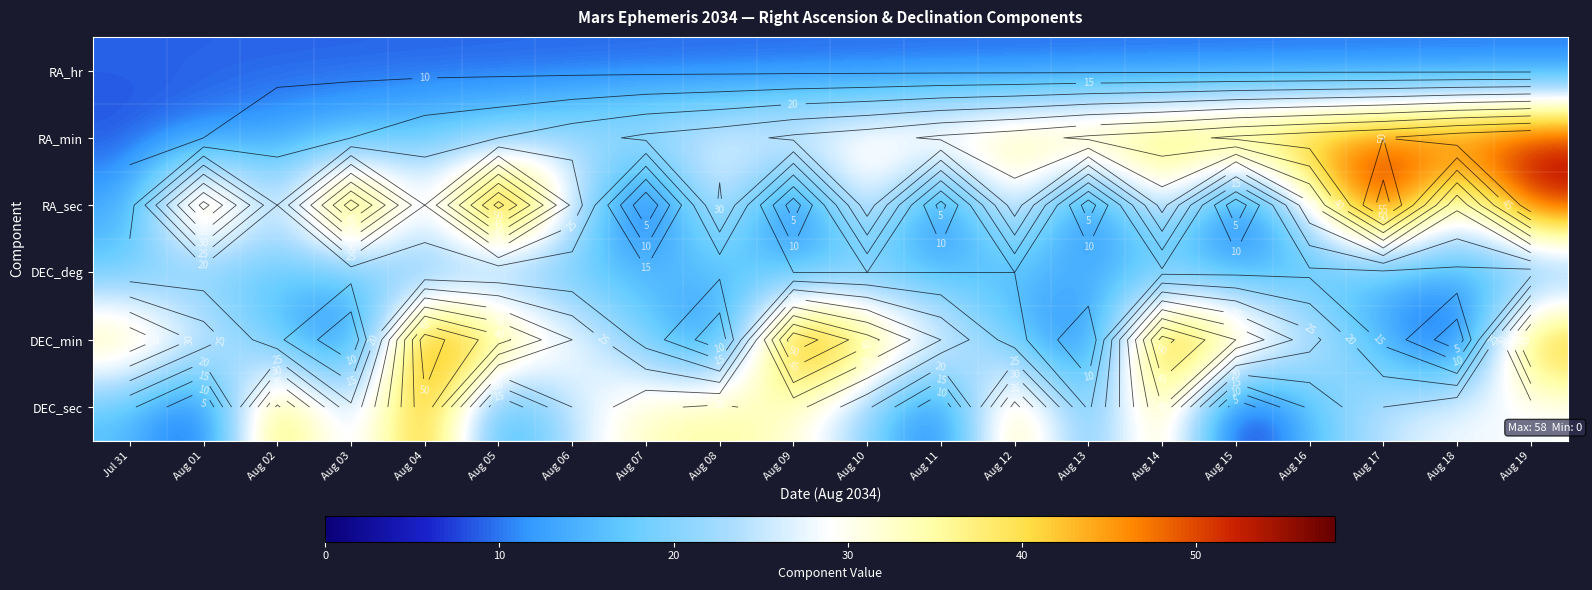

What is the sum of the RA_min values at Aug 16 and Aug 14?

91